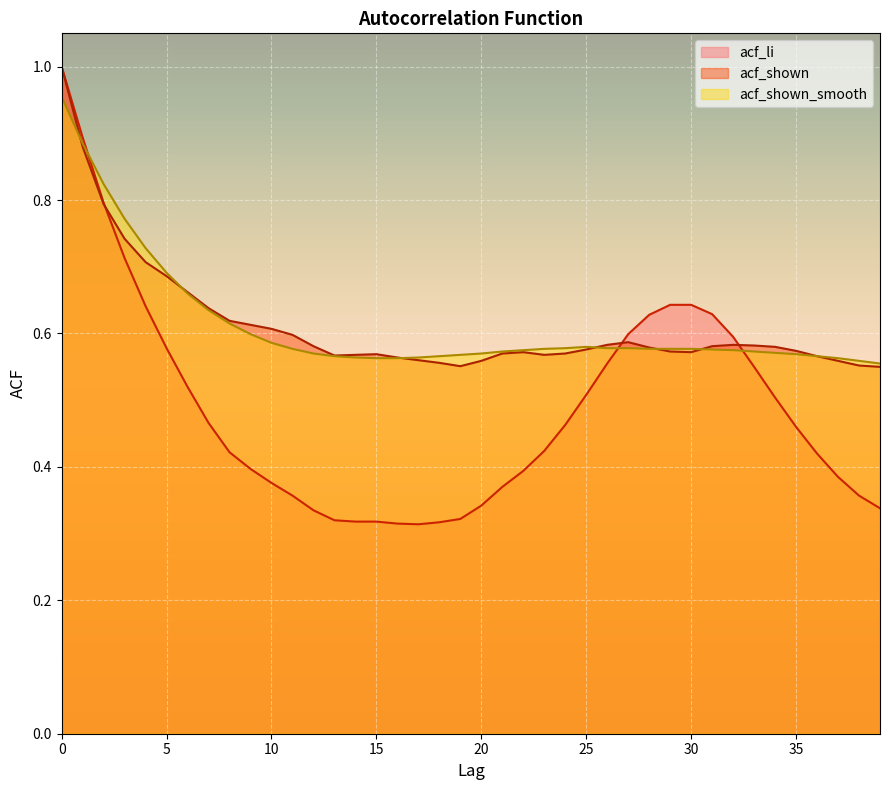

Which series has the largest range (max minus min)?

acf_li